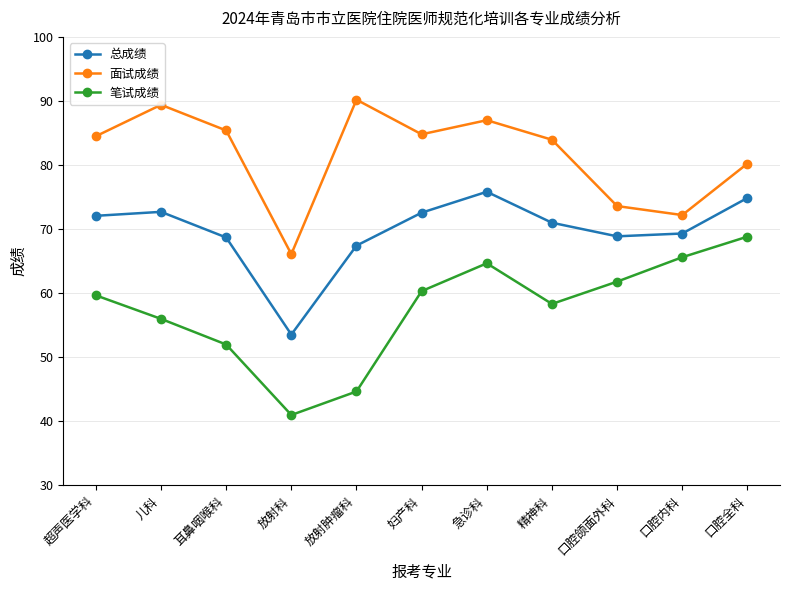

What value does the 笔试成绩 series have at 放射肿瘤科?

44.7